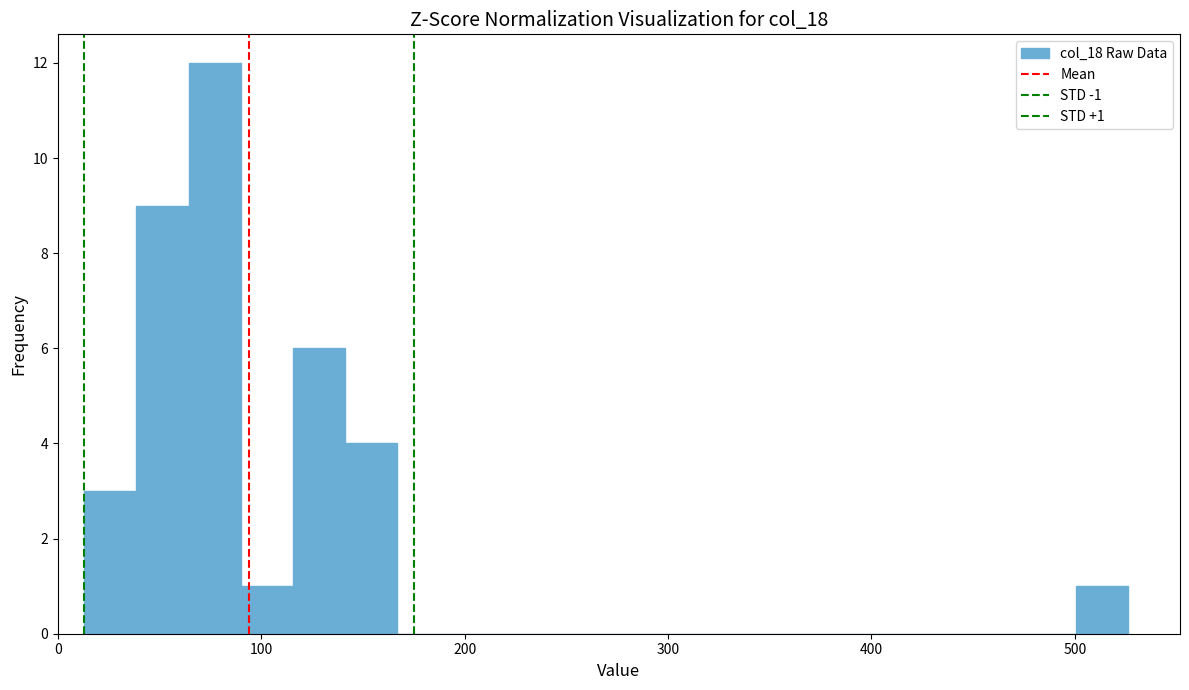

Read against the x-axis, roughly where is the centre of the tallest bar?

80